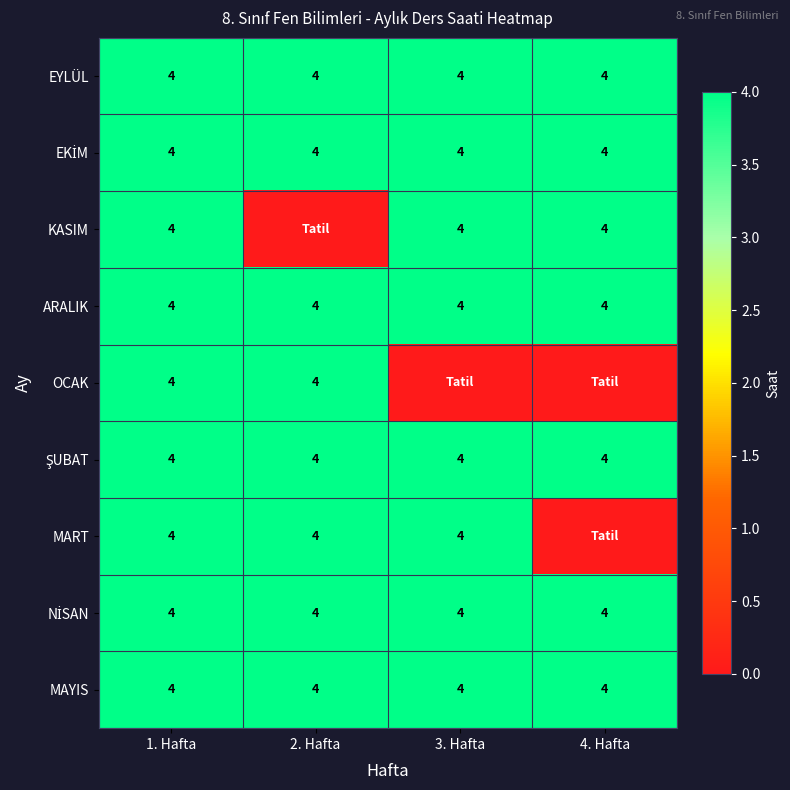

What is the minimum value for MAYIS?

4